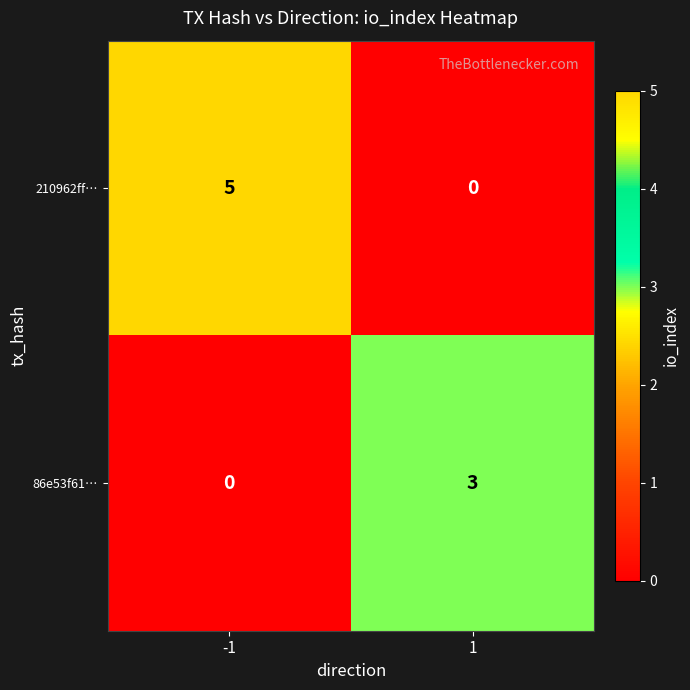

Is the value of 86e53f61… at 1 greater than the value of 210962ff… at 1?

Yes